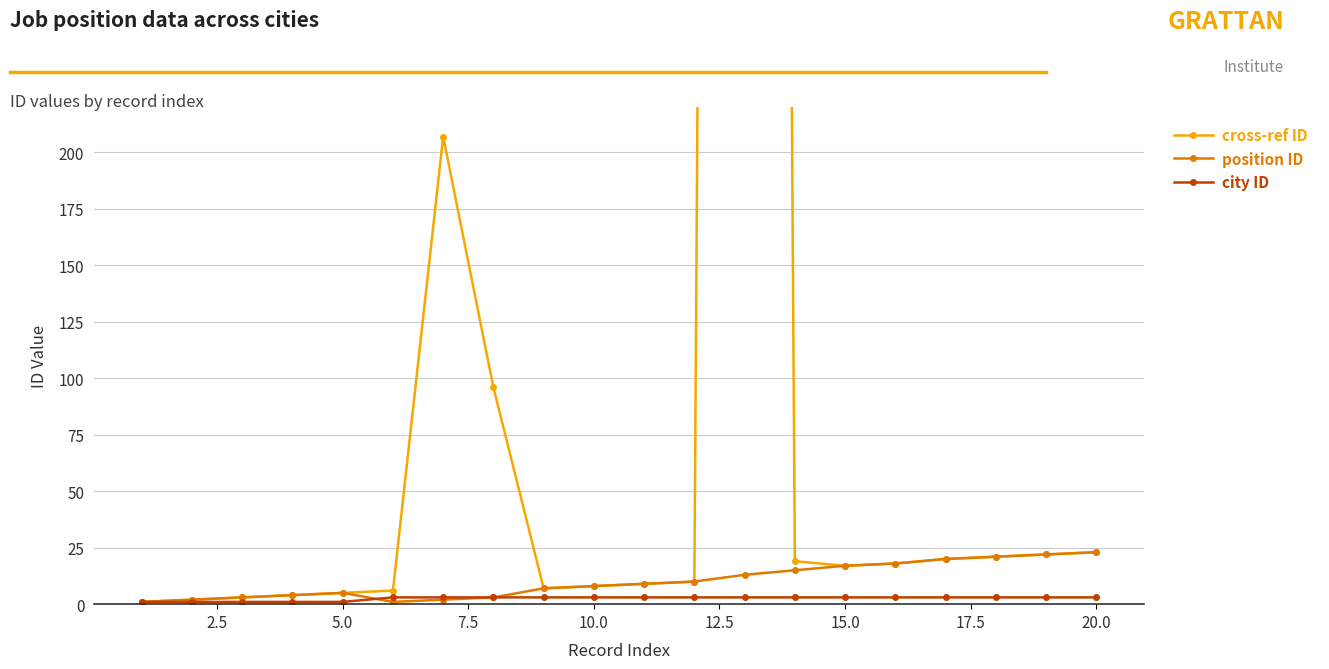

Reading right to left, list all the values displayed in this chart.

cross-ref ID: 23	22	21	20	18	17	19	3410	10	9	8	7	96	207	6	5	4	3	2	1
position ID: 23	22	21	20	18	17	15	13	10	9	8	7	3	2	1	5	4	3	2	1
city ID: 3	3	3	3	3	3	3	3	3	3	3	3	3	3	3	1	1	1	1	1